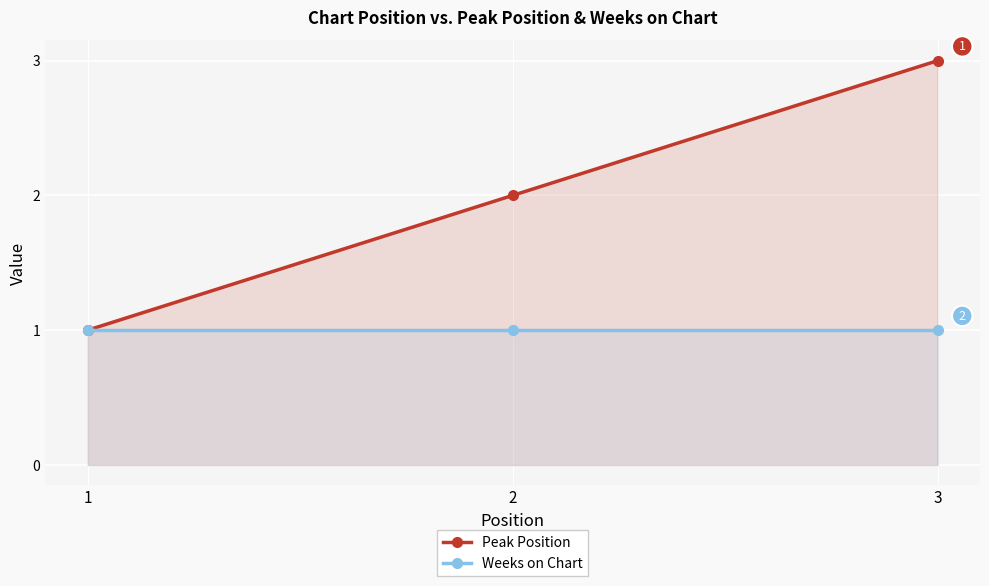

Reading left to right, extract all data points from this chart.

Peak Position: 1=1	2=2	3=3
Weeks on Chart: 1=1	2=1	3=1